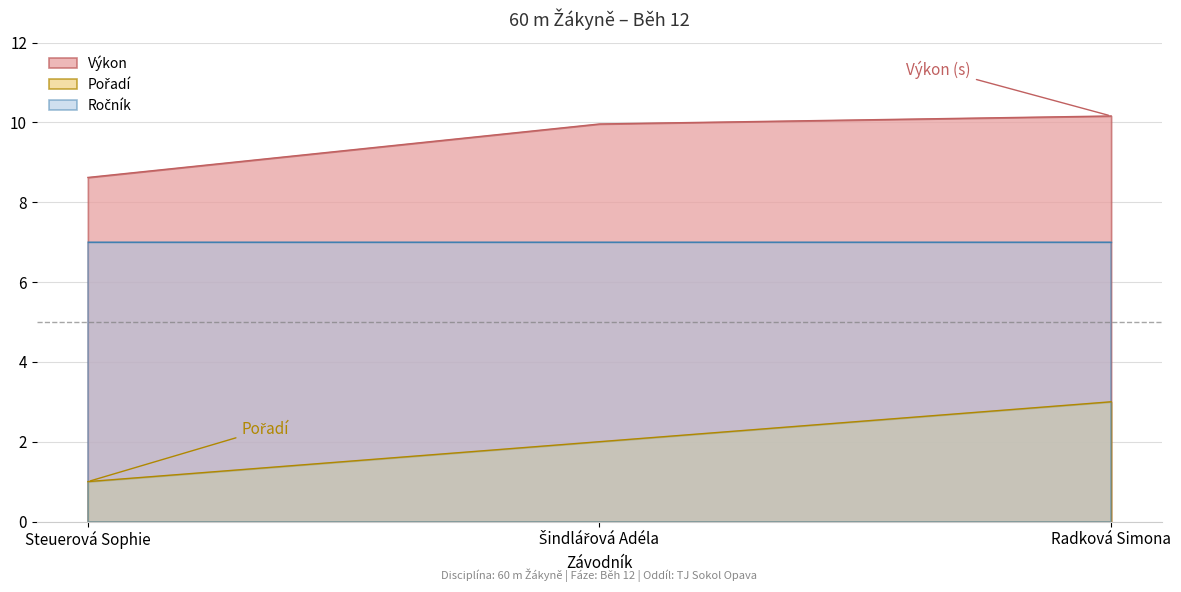

What is the difference between the maximum and second lowest values in the Výkon series?

0.2